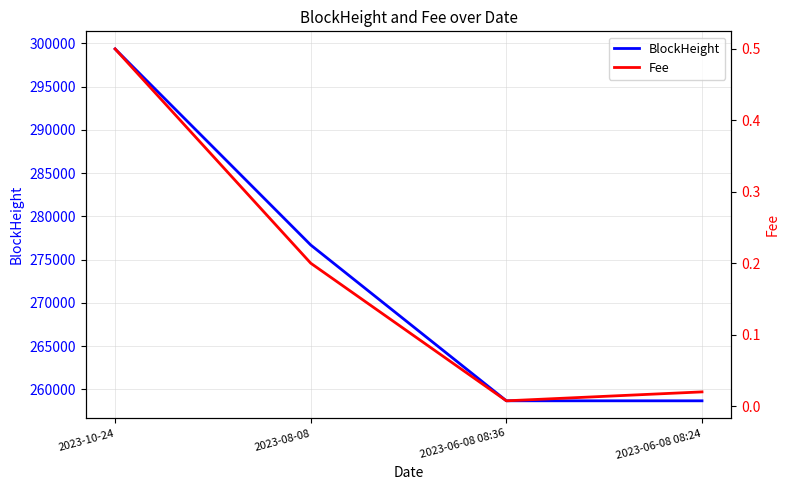

Read the BlockHeight value at 2023-06-08 08:36.

258684